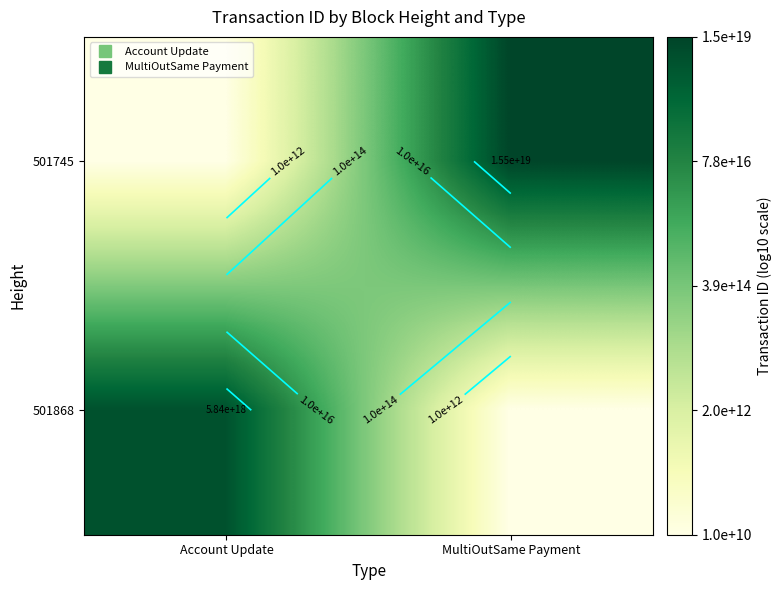

What is the total value across all series at MultiOutSame Payment?

29.2